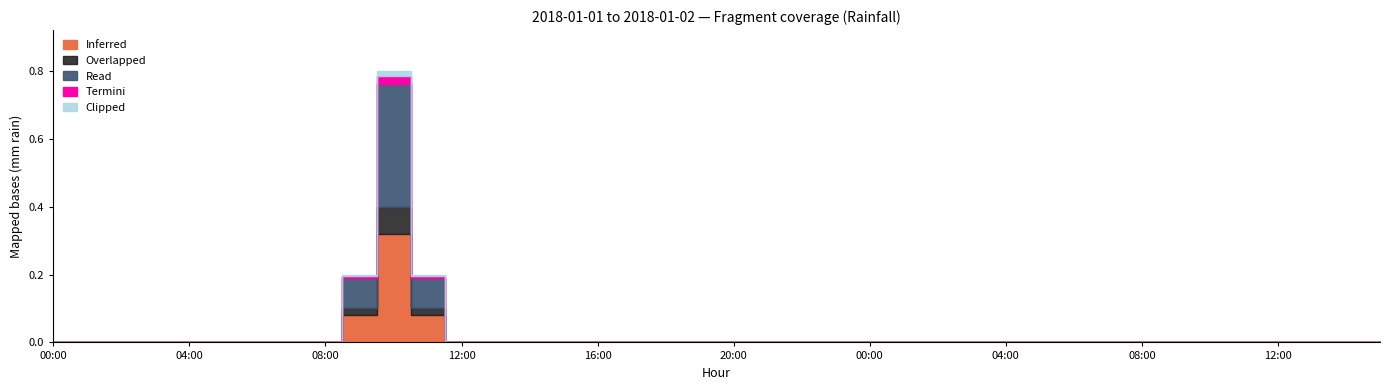

True or false: Overlapped and Read intersect in this chart.

False